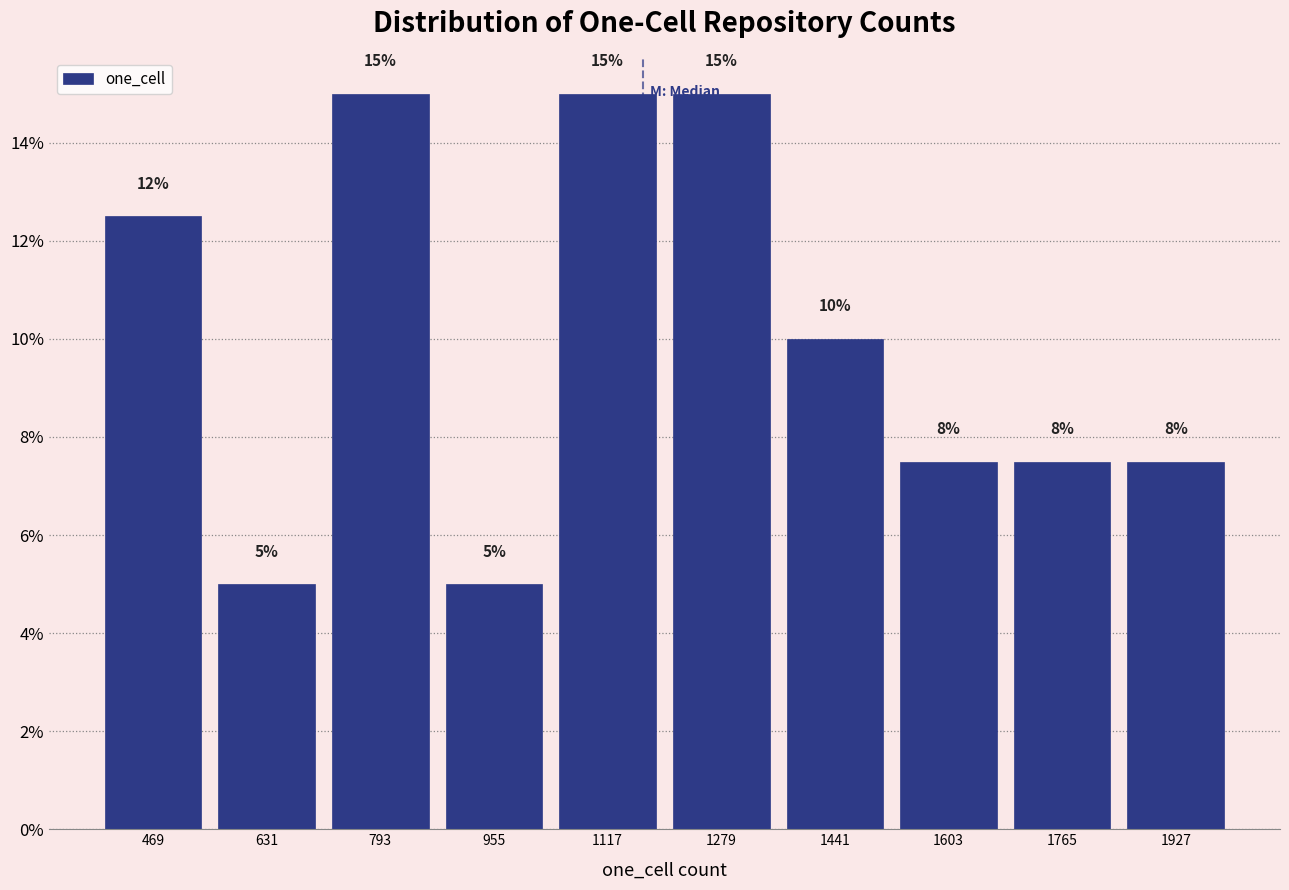

What is the approximate value at 955?

5.0